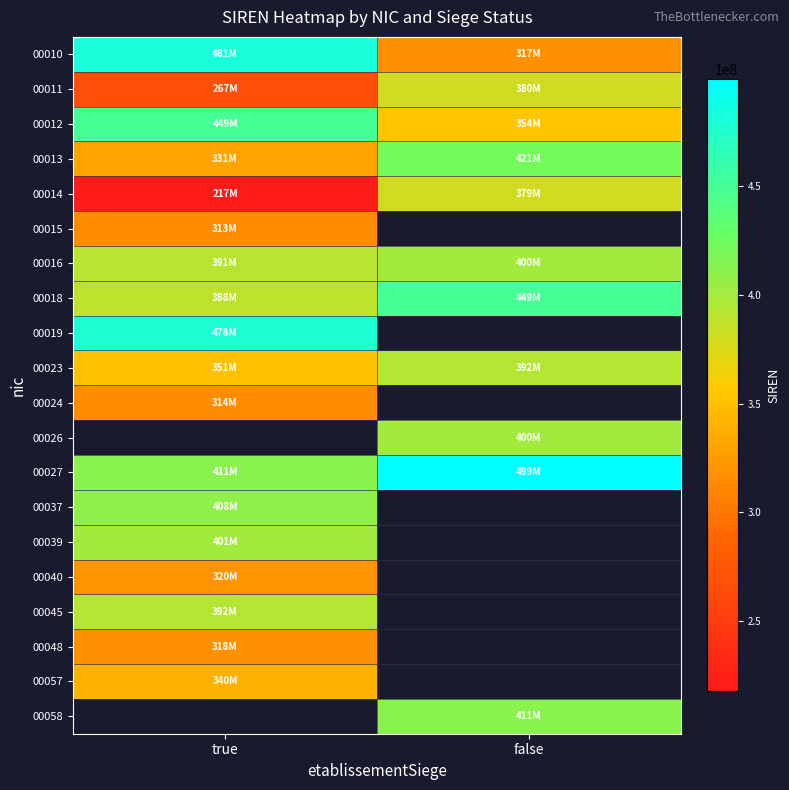

Between true and false, which is larger?

true